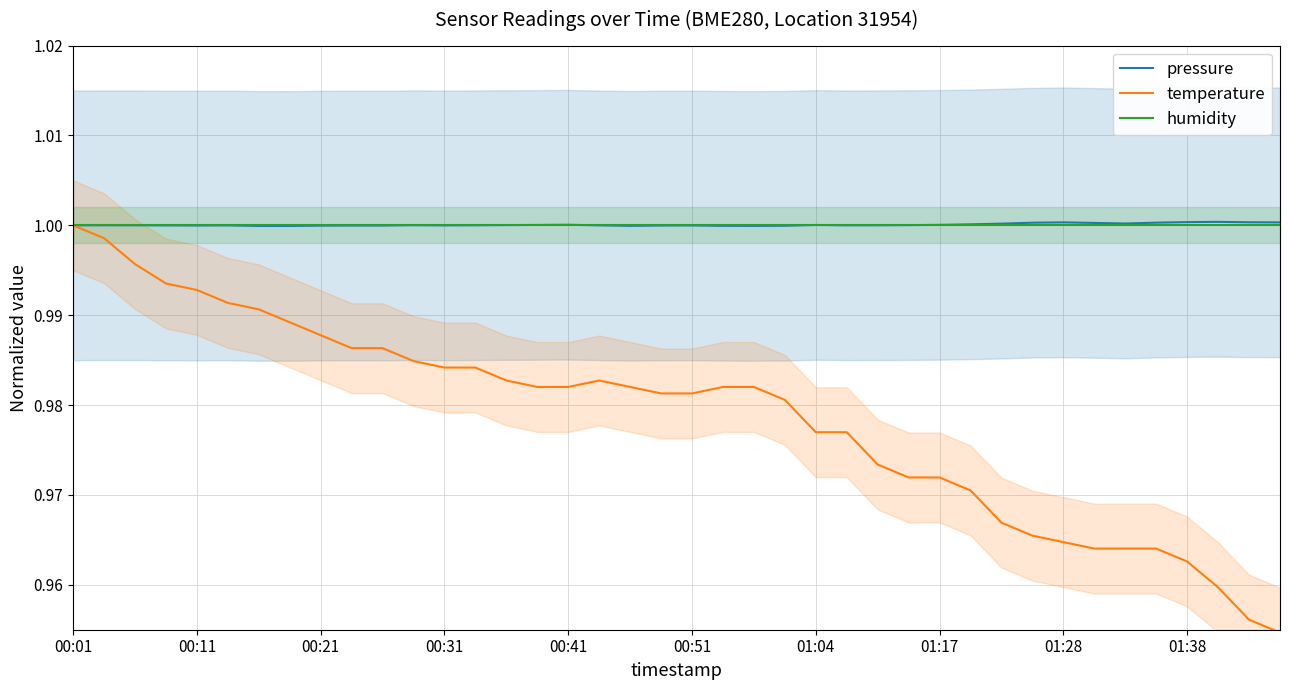

At which category is the sum across all series the highest?

00:01